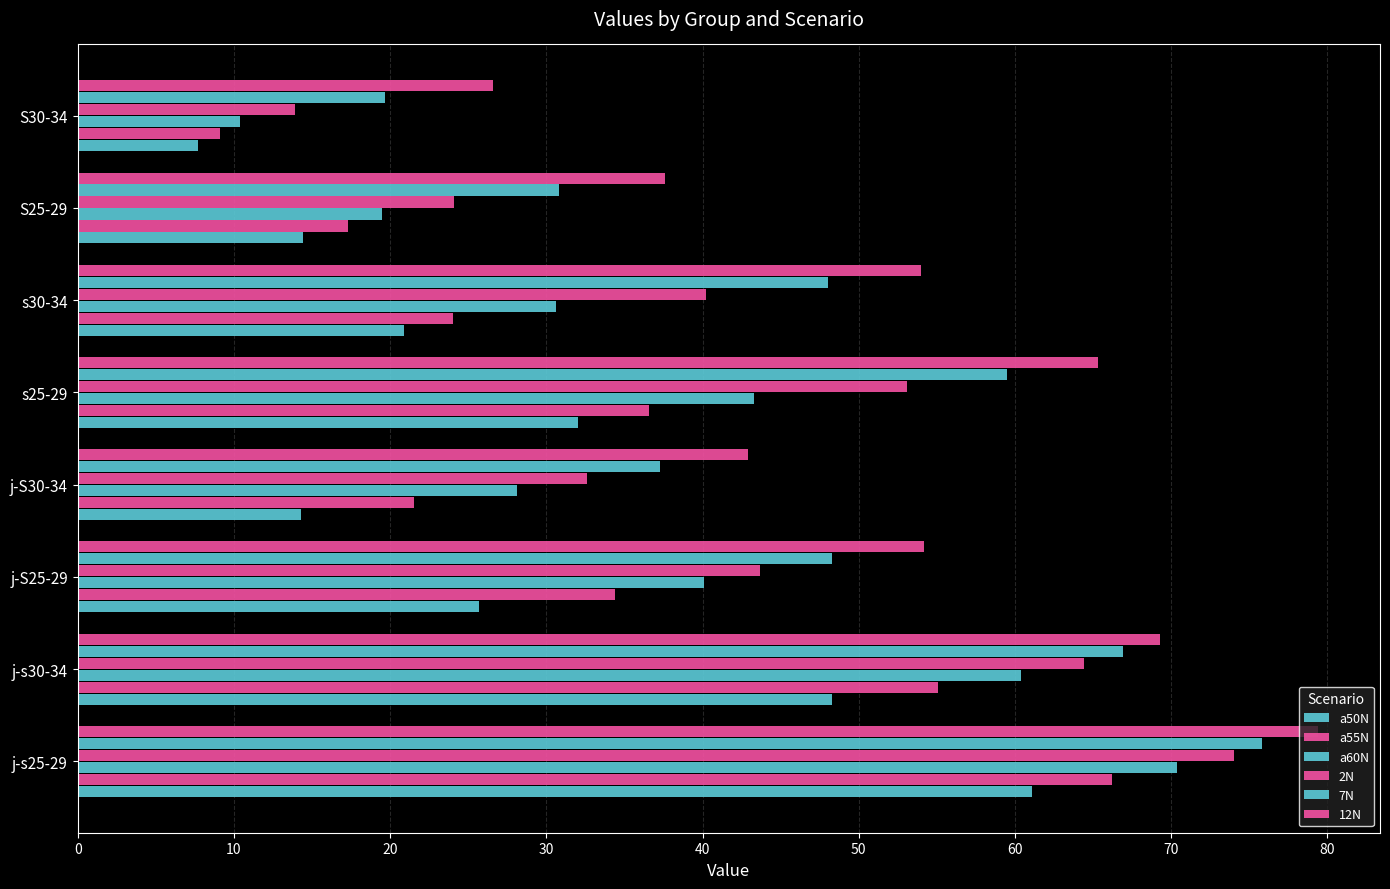

What is the greatest value displayed?

79.4